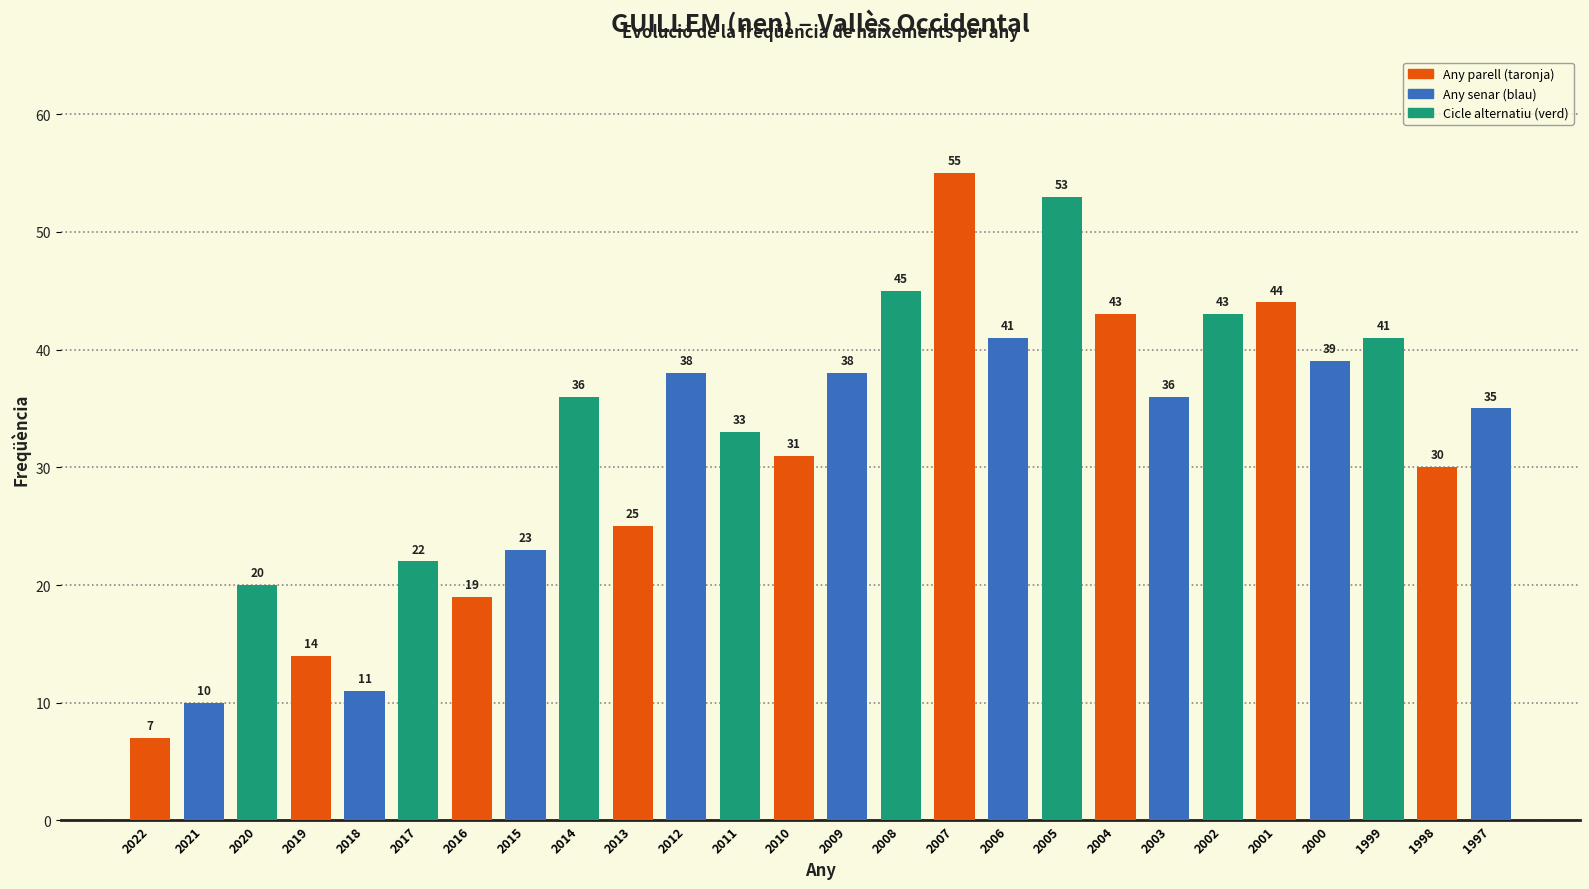

True or false: the data shows 19 at 2016.

True